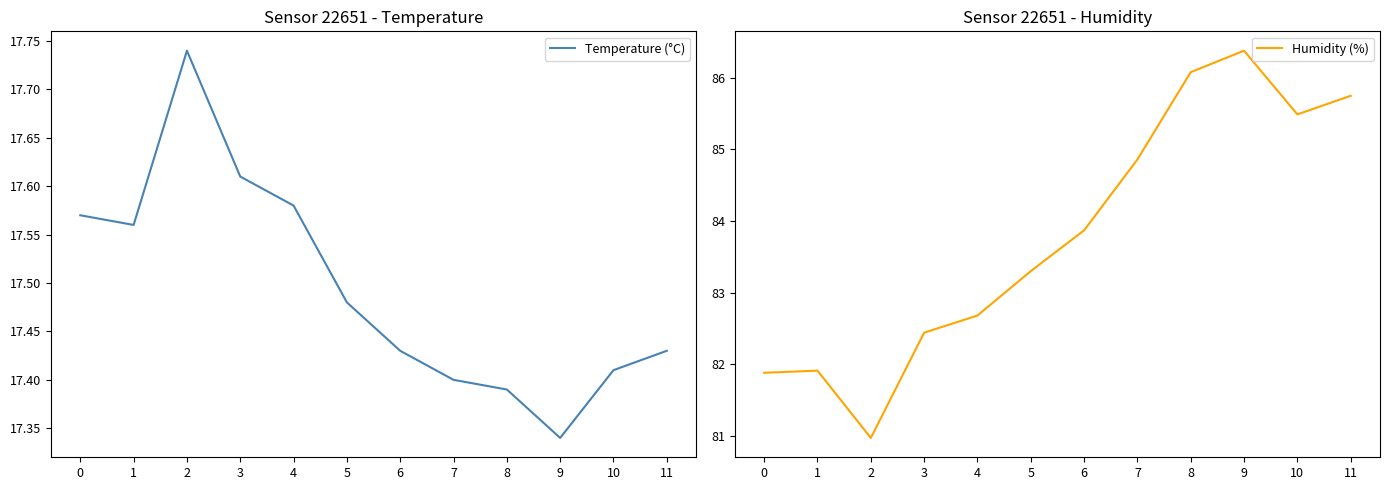

How many values in the Humidity (%) series are below 83?

5